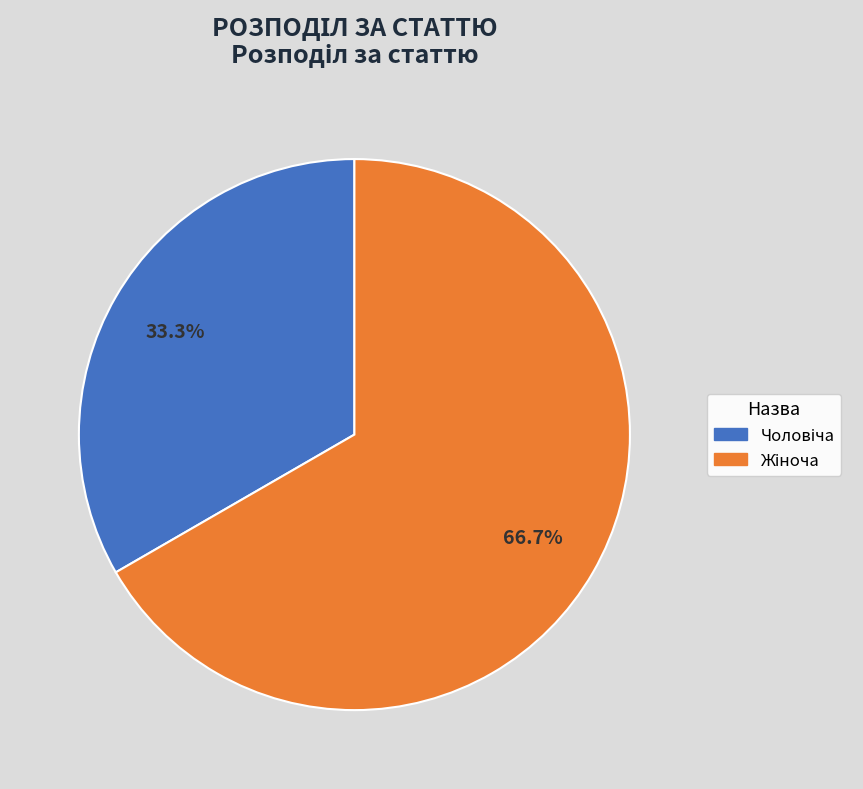

Is there any slice that represents more than half of the pie?

Yes